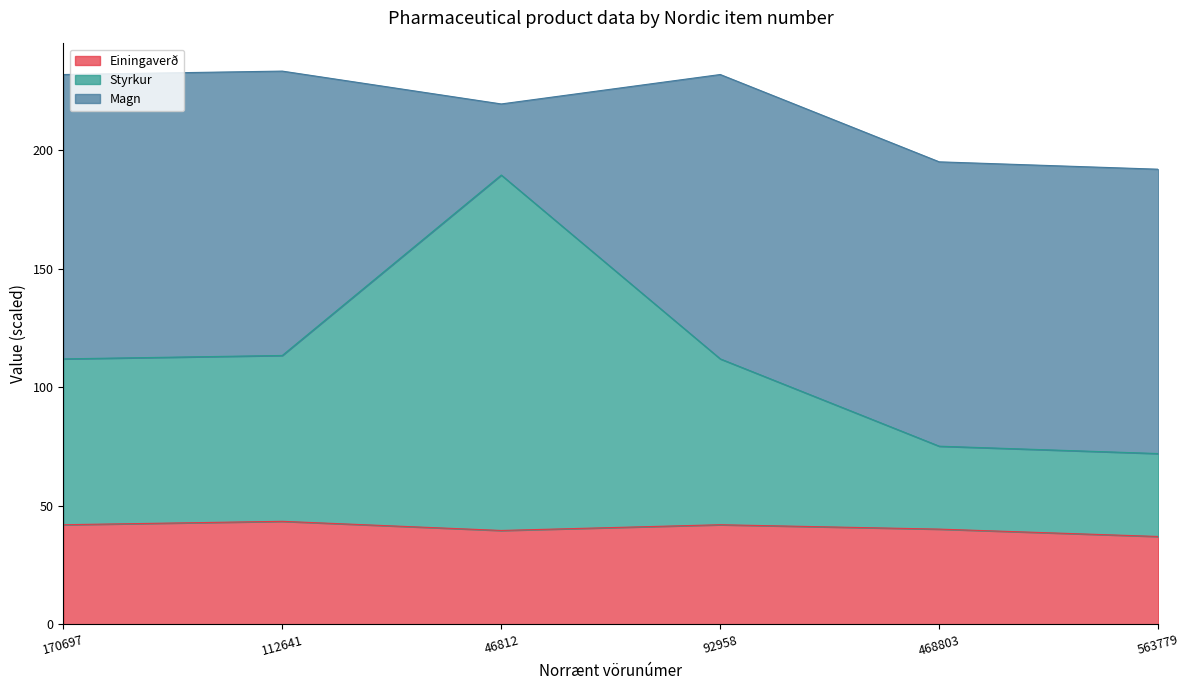

The value of Einingaverð at 92958 is 42.0. True or false?

True